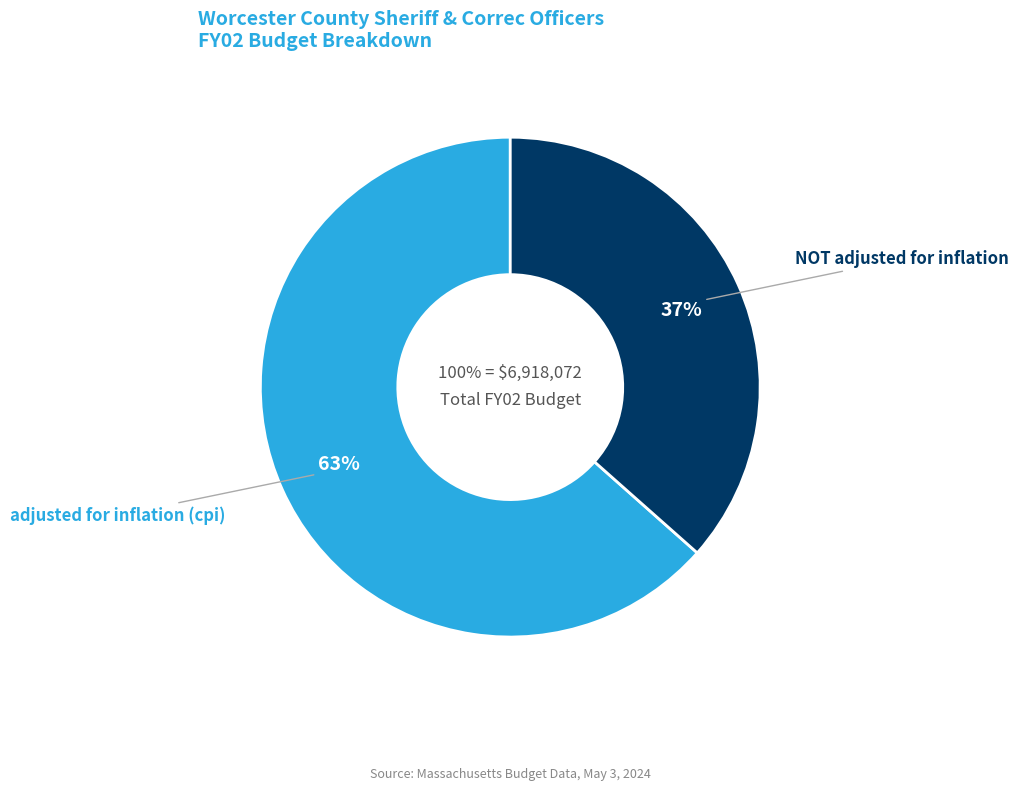

Combined, what portion of the pie is adjusted for inflation (cpi) and NOT adjusted for inflation?

100.0%